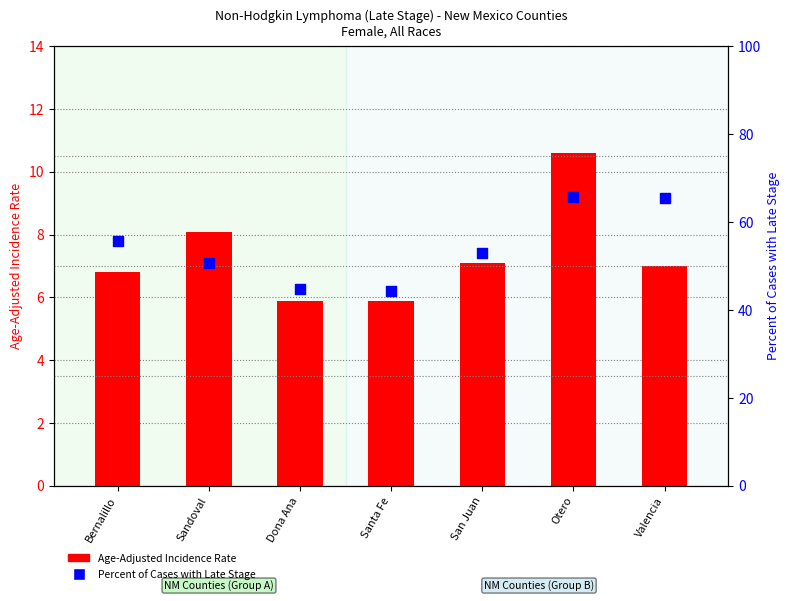

At how many categories does at least one series exceed 6?

7